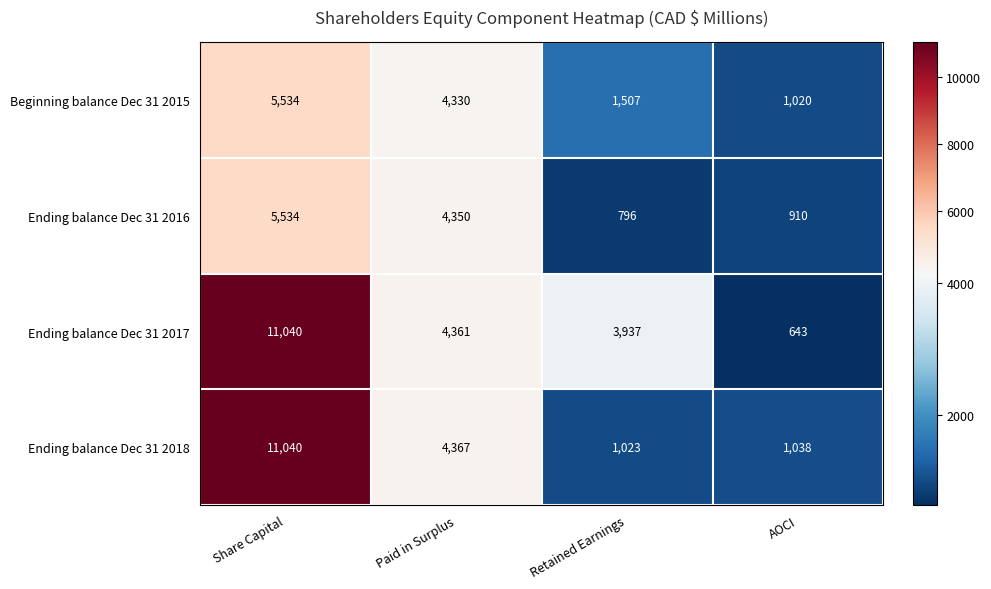

What is the difference between the maximum and minimum values in the Ending balance Dec 31 2017 series?

10397